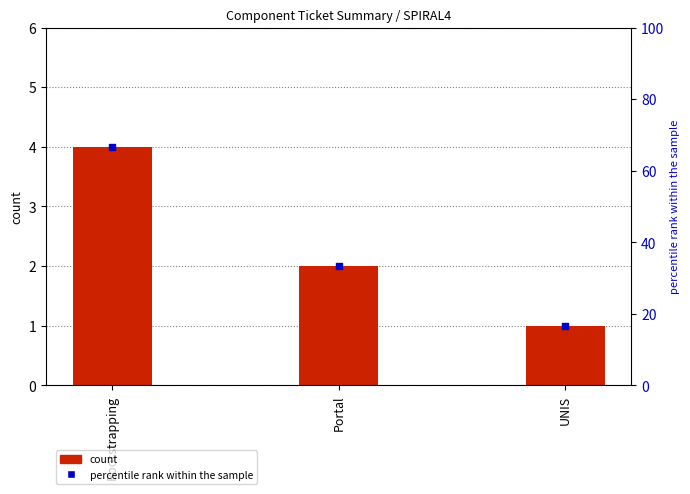

Which series has the largest Y range (max minus min)?

percentile rank within the sample